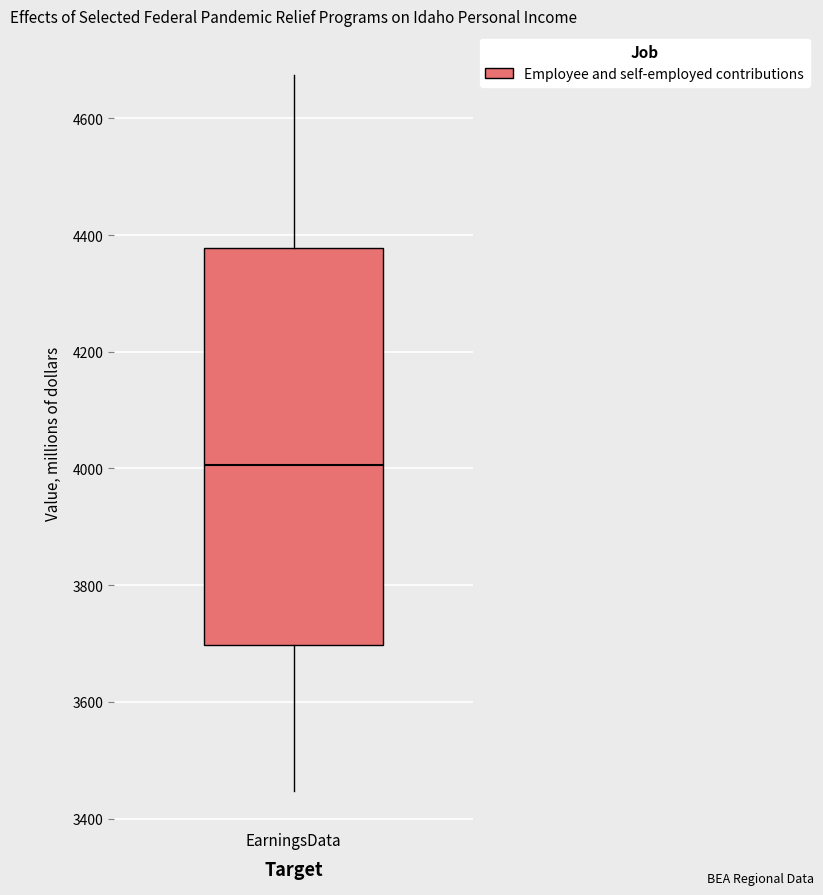

Where does the median line of the box for EarningsData sit on the y-axis? The values are not printed on the chart, so give them approximately, as read against the axis.

4000